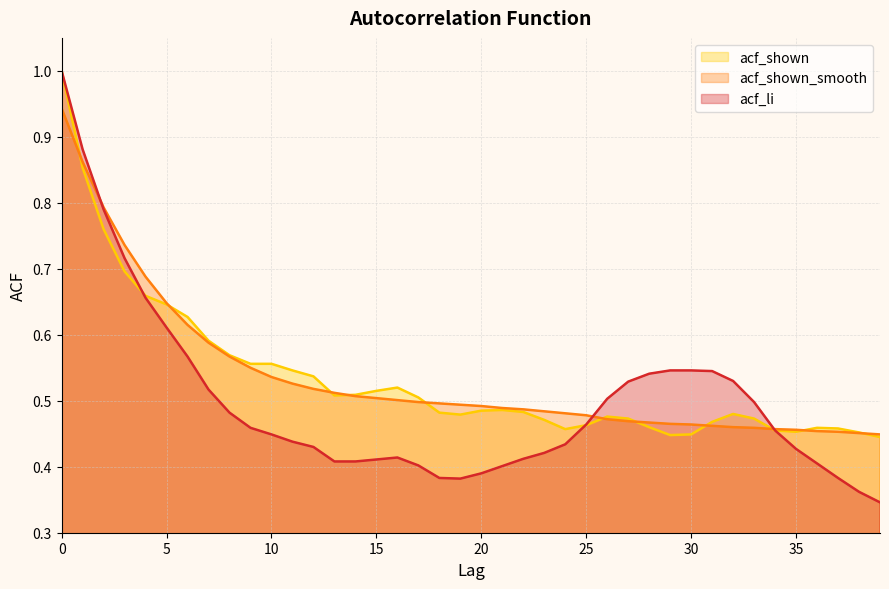

What is the average value of the acf_shown_smooth series?

0.5